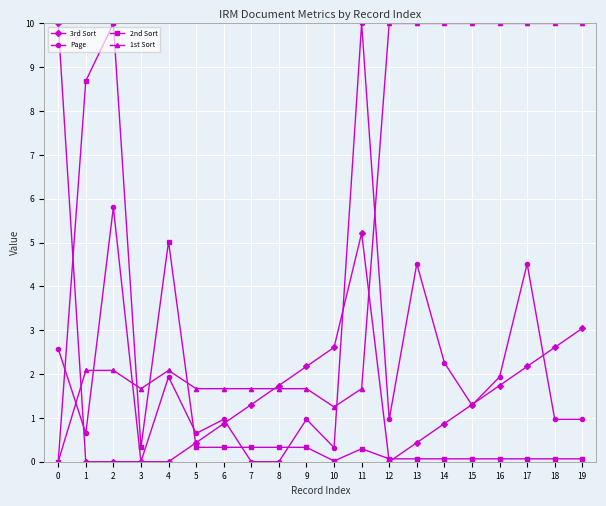

Which series has the largest total across all categories?

1st Sort